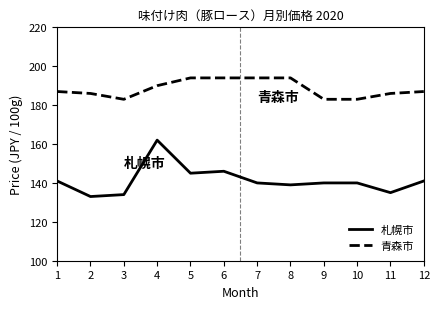

Reading left to right, what are all the values shown in this chart?

札幌市: 1=141	2=133	3=134	4=162	5=145	6=146	7=140	8=139	9=140	10=140	11=135	12=141
青森市: 1=187	2=186	3=183	4=190	5=194	6=194	7=194	8=194	9=183	10=183	11=186	12=187